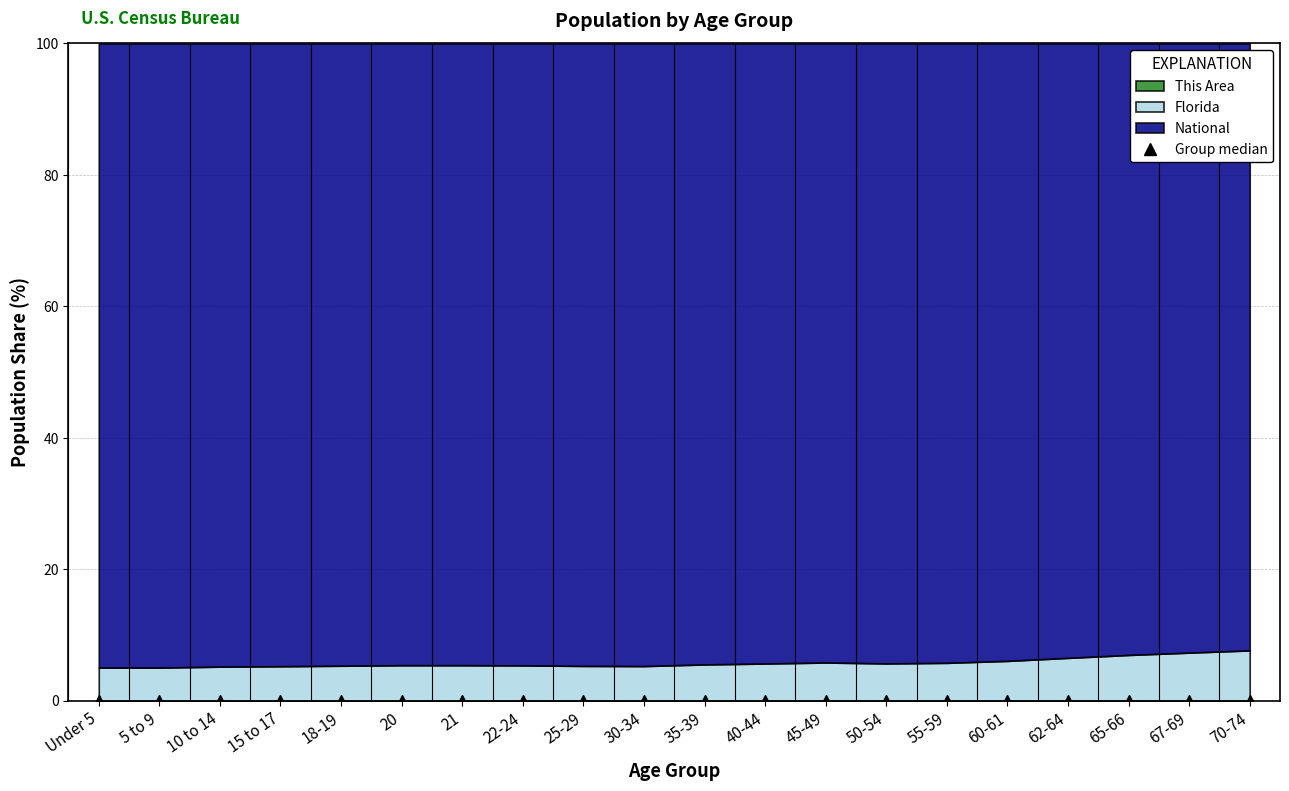

True or false: Group median has a value of 0.0 at 45-49.

True